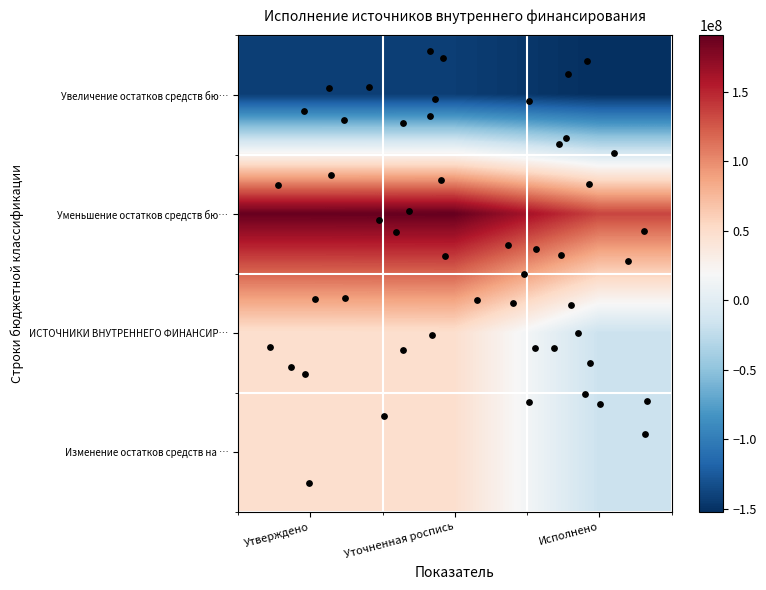

At which category does the chart reach its peak across all series?

Уточненная роспись